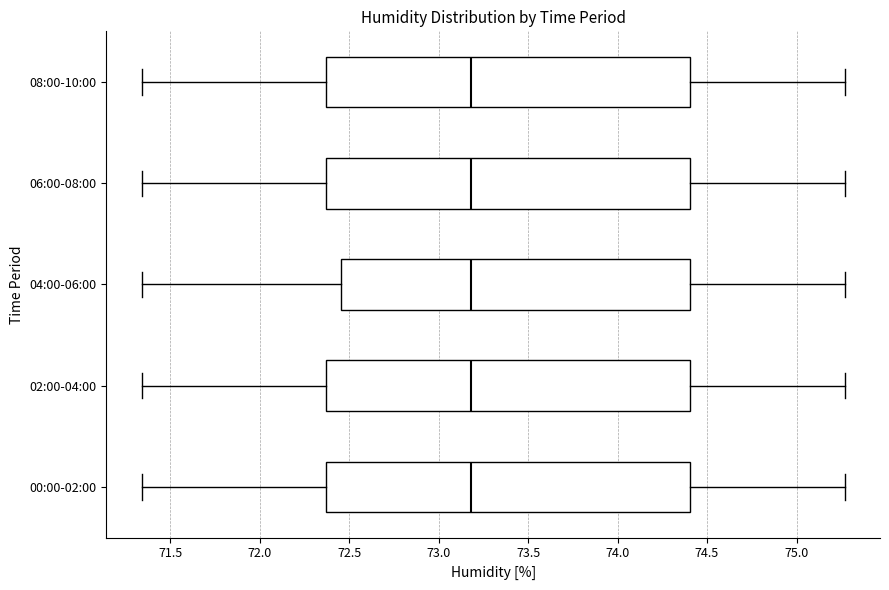

Where does the median line of the box for 02:00-04:00 sit on the x-axis? The values are not printed on the chart, so give them approximately, as read against the axis.

73.20